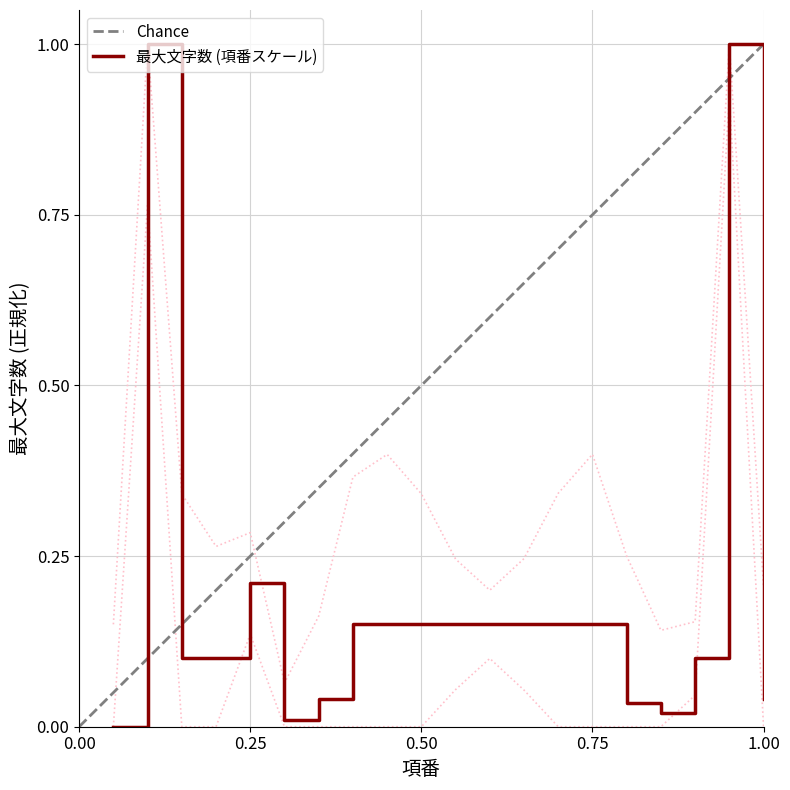

Count the number of data series in this chart.

1